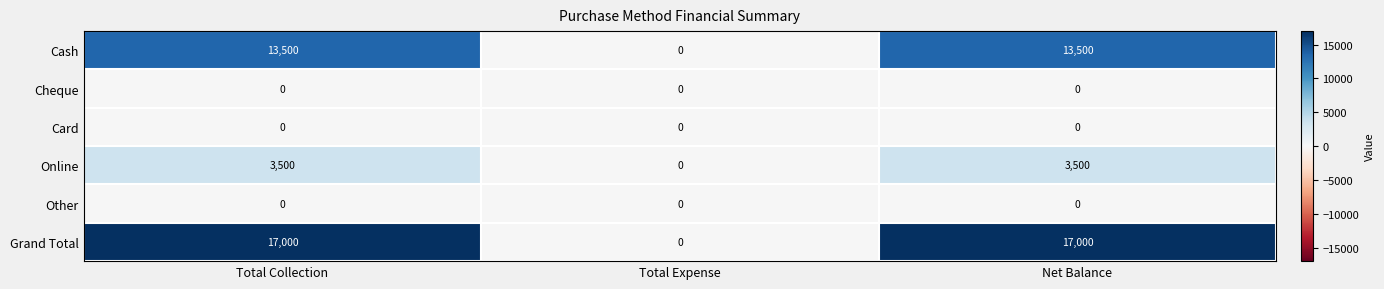

What is the maximum value shown in the chart?

17000